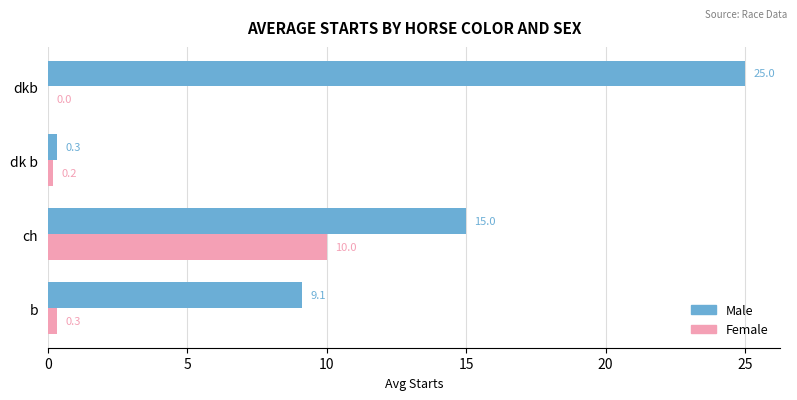

What is the sum of all Female values?

10.5